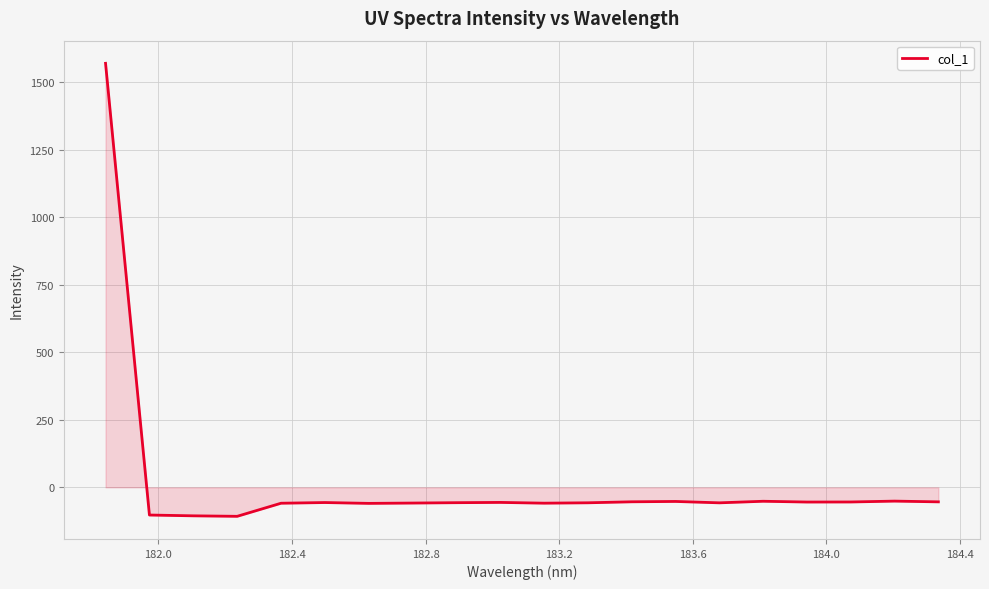

What is the difference between the maximum and minimum values?

1678.1